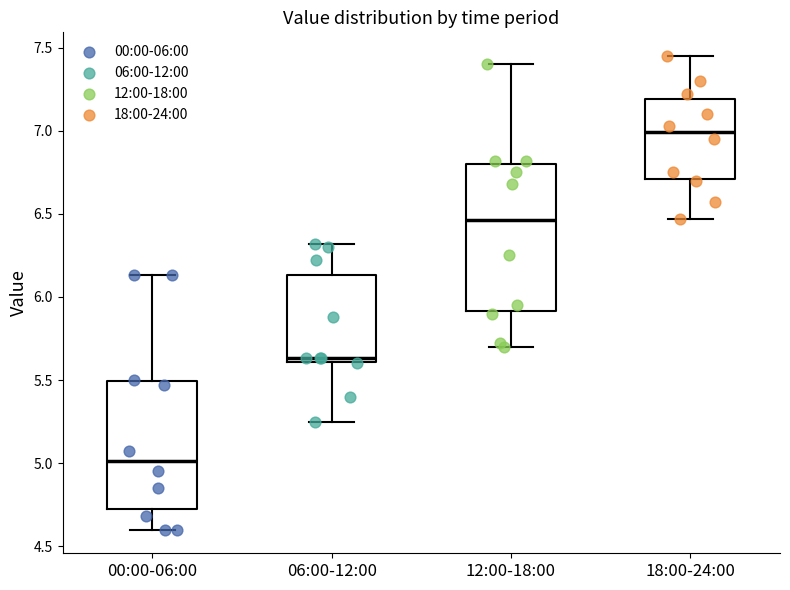

Which box is the tallest, from its lower edge to its upper edge?

12:00-18:00